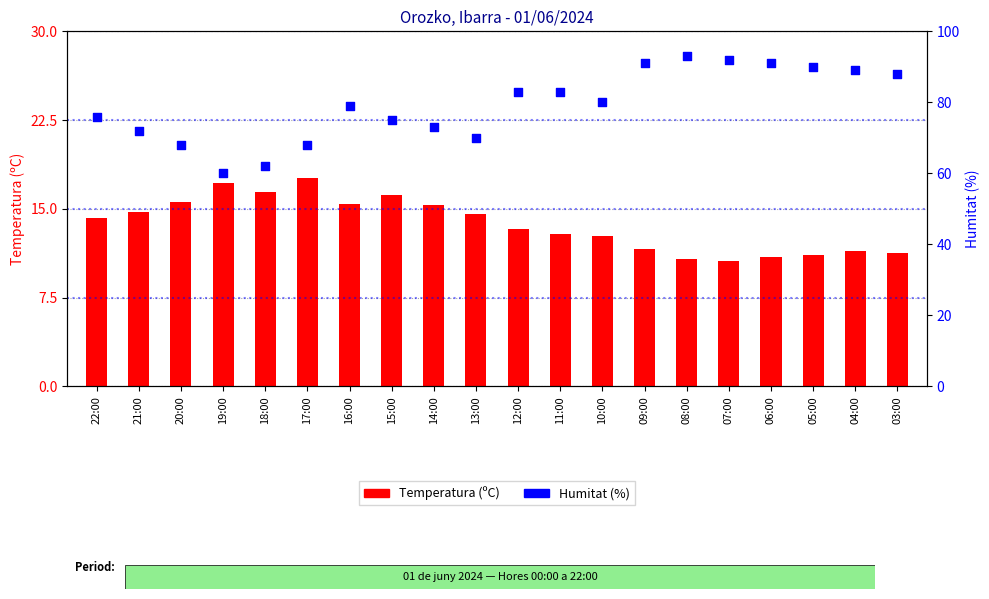

Is the value of Humitat (%) at 03:00 greater than the value of Temperatura (ºC) at 20:00?

Yes